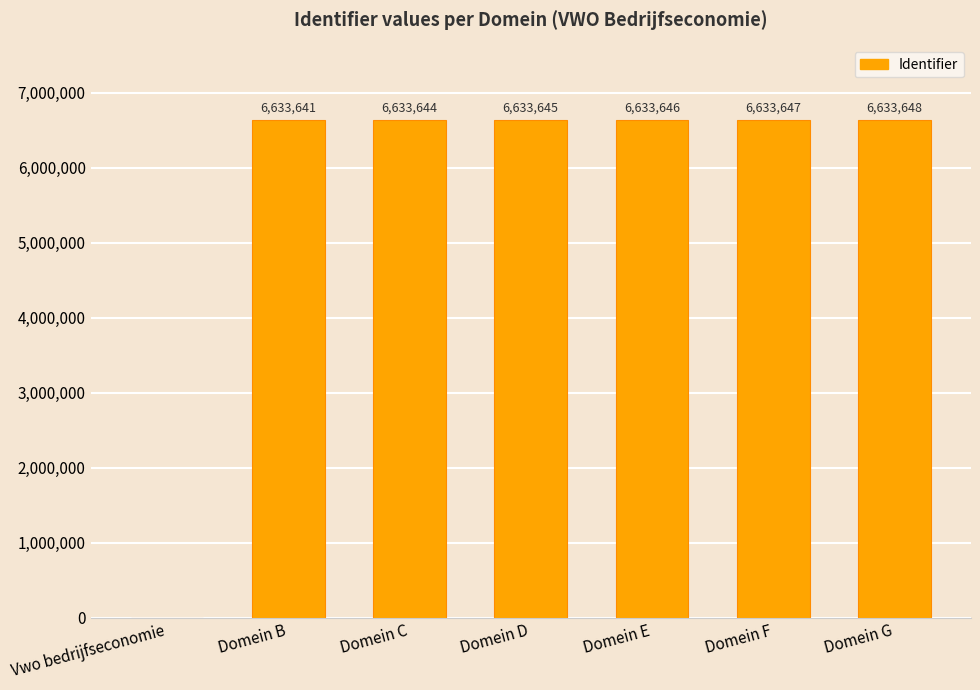

How many values are above zero?

6